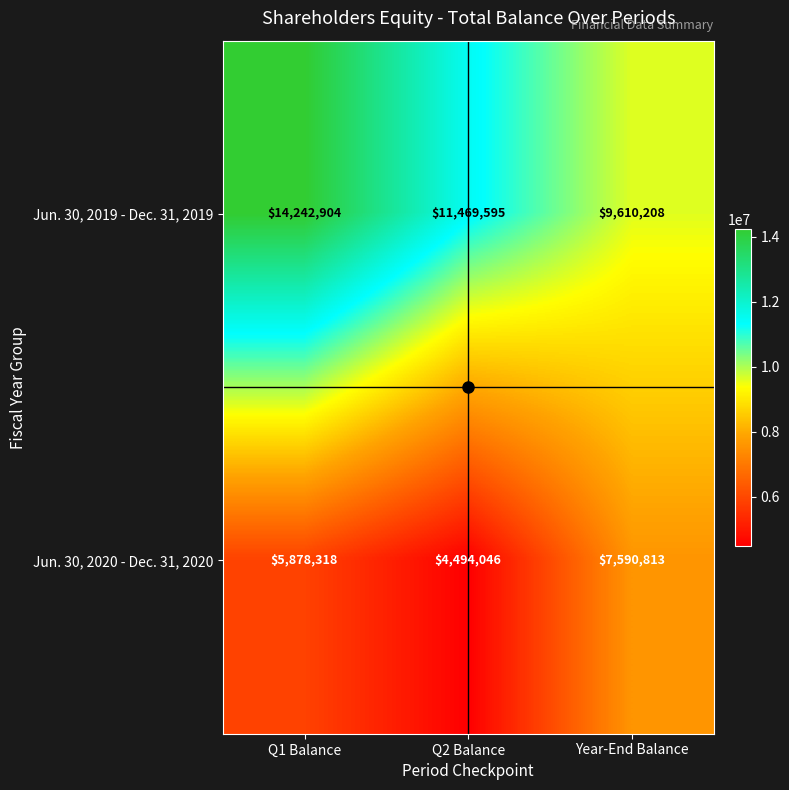

What is the difference between the maximum and minimum values in the Jun. 30, 2019 - Dec. 31, 2019 series?

4632696